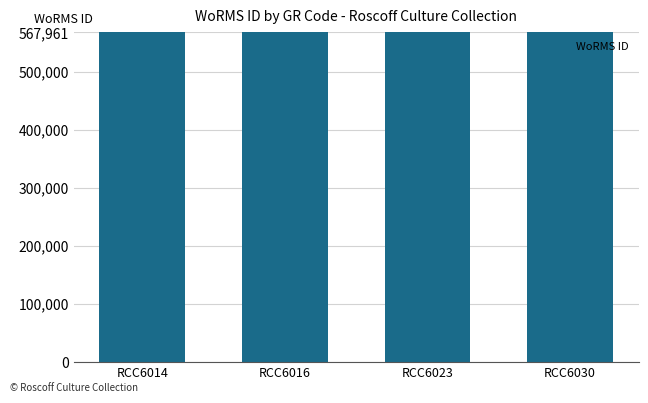

Count the number of values greater than 567961.

1